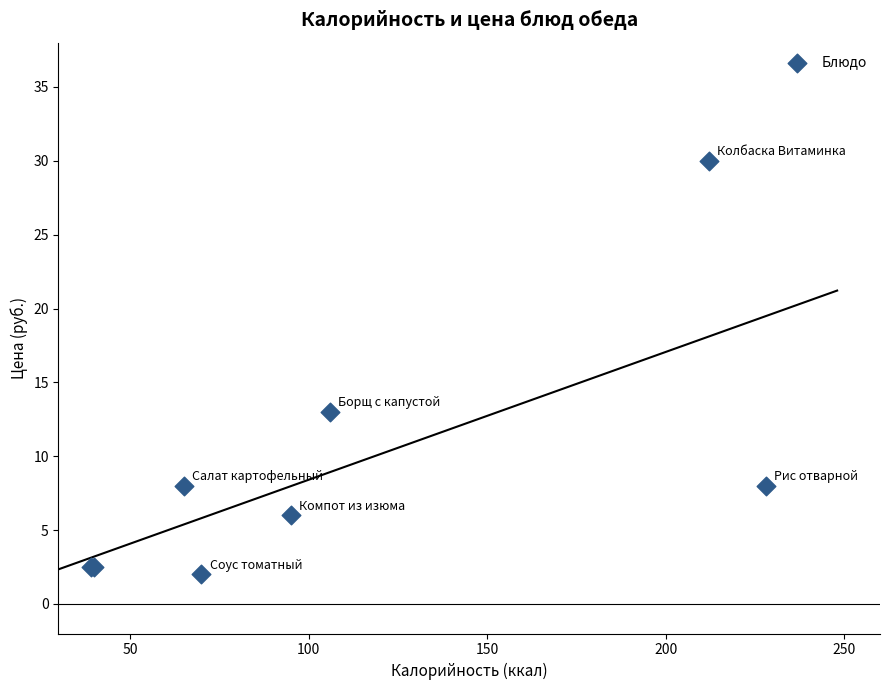

What Y value in the scatter plot is closest to 16?

13.0